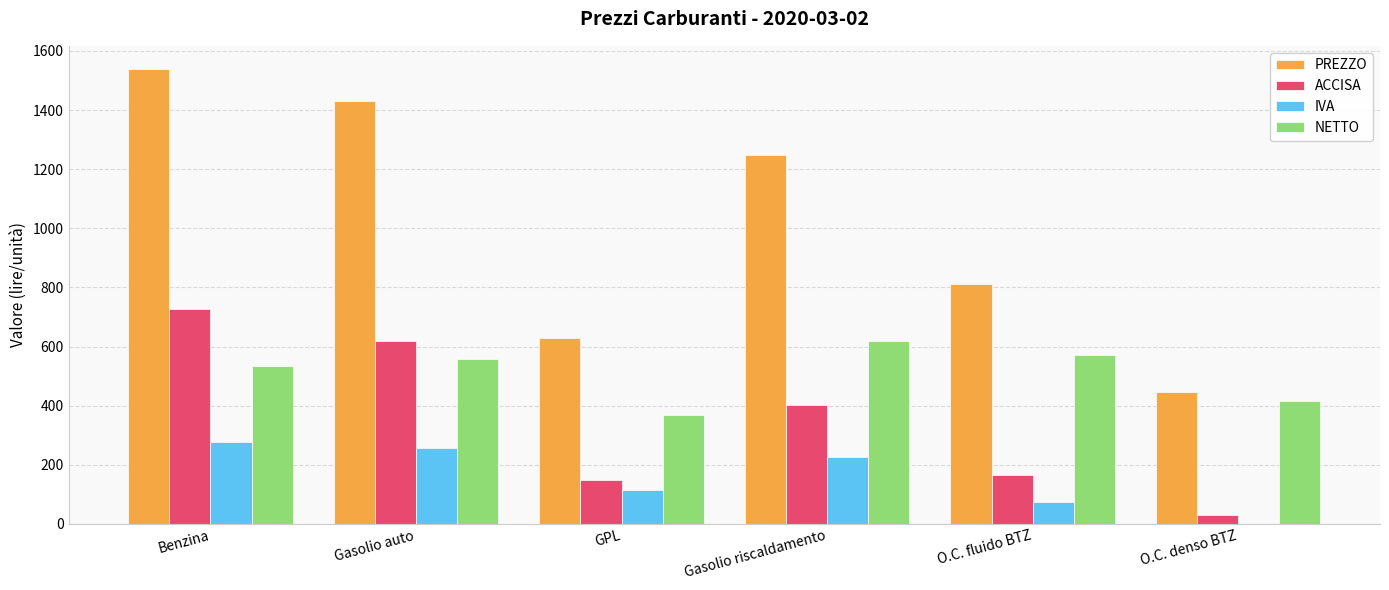

Between Gasolio auto and O.C. fluido BTZ, which series saw the biggest shift?

PREZZO